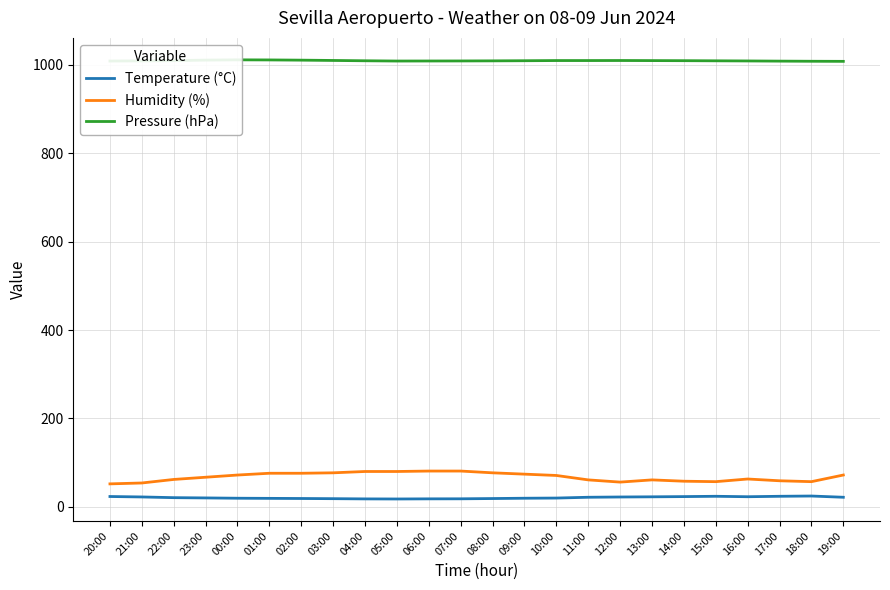

At which category does Humidity (%) reach its first local valley?

12:00